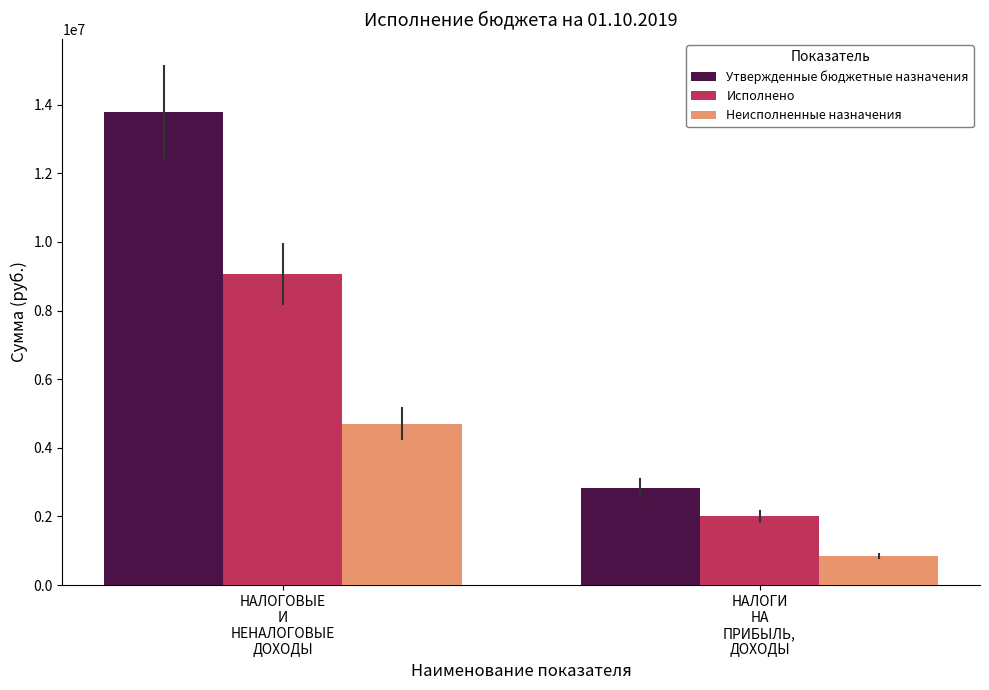

What are all the series names shown in the legend?

Утвержденные бюджетные назначения, Исполнено, Неисполненные назначения